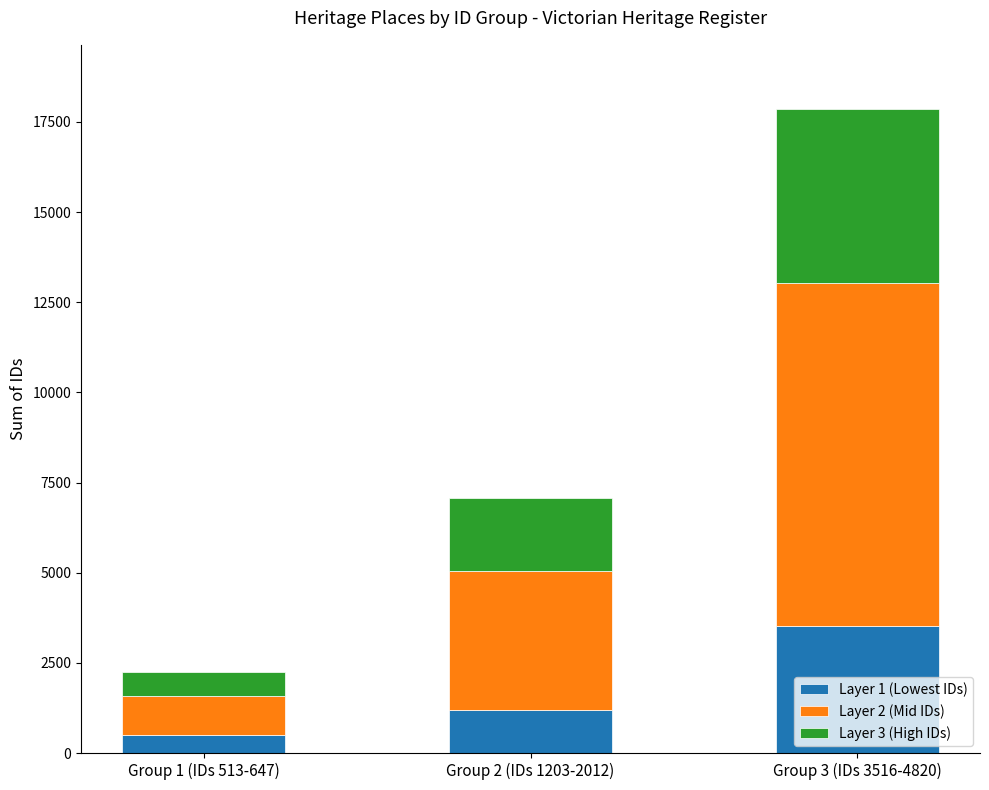

At which category is the sum across all series the highest?

Group 3 (IDs 3516-4820)